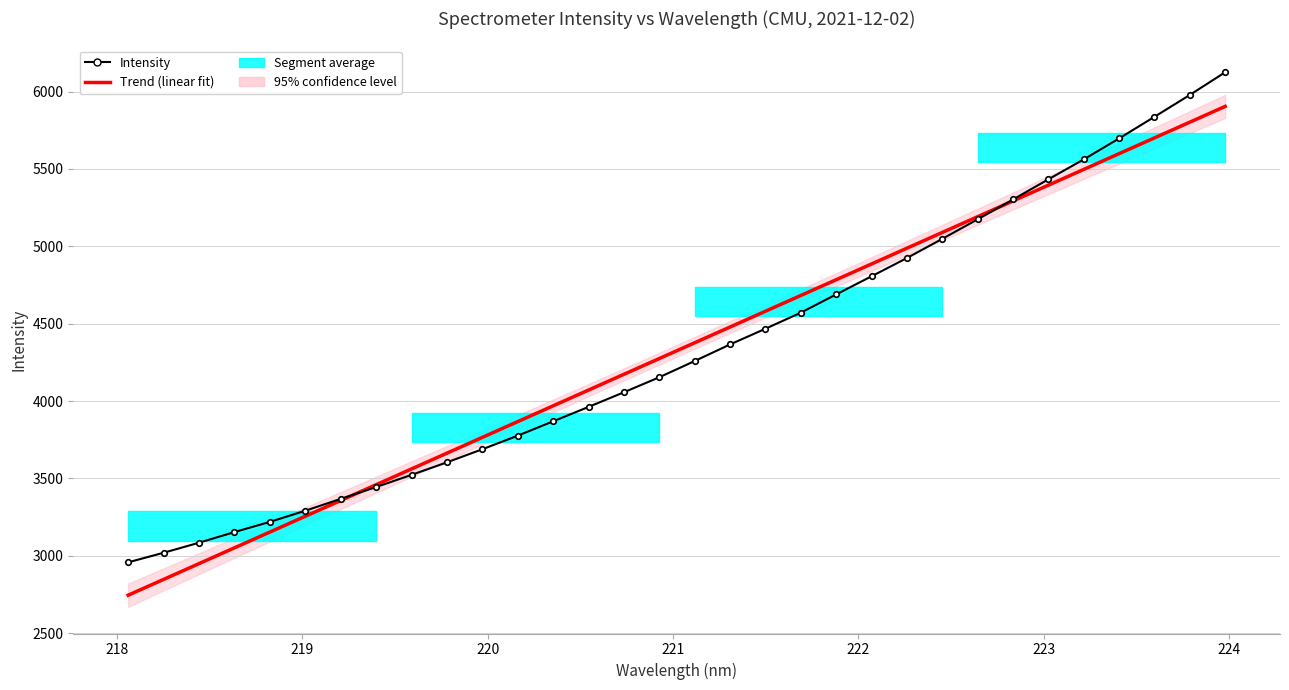

How many values in the Trend (linear fit) series exceed 4376?

16